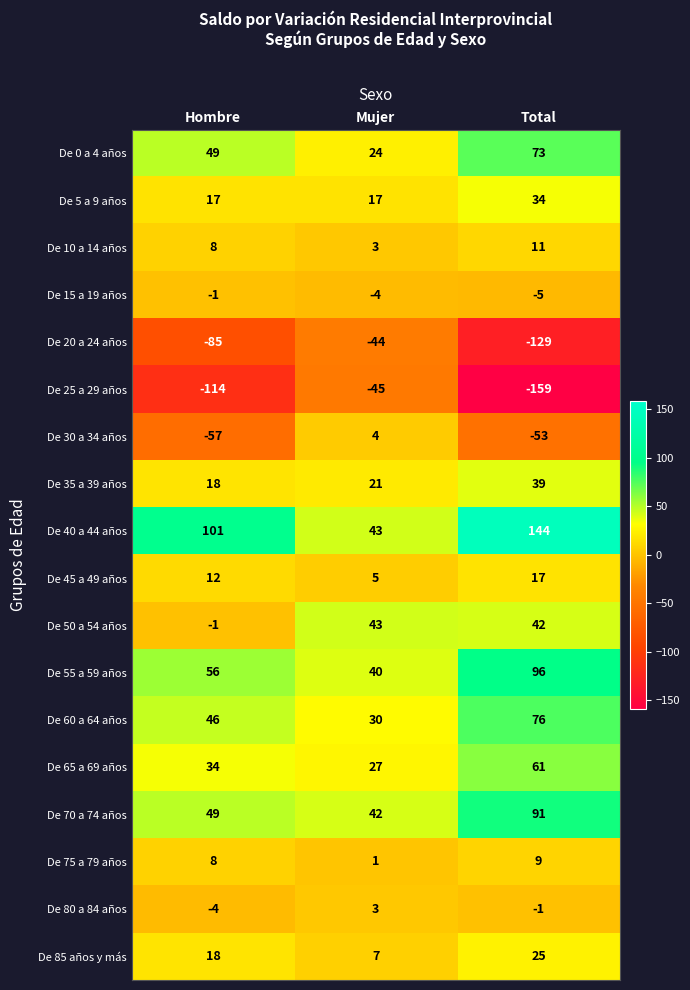

What is the sum of all De 25 a 29 años values?

-318